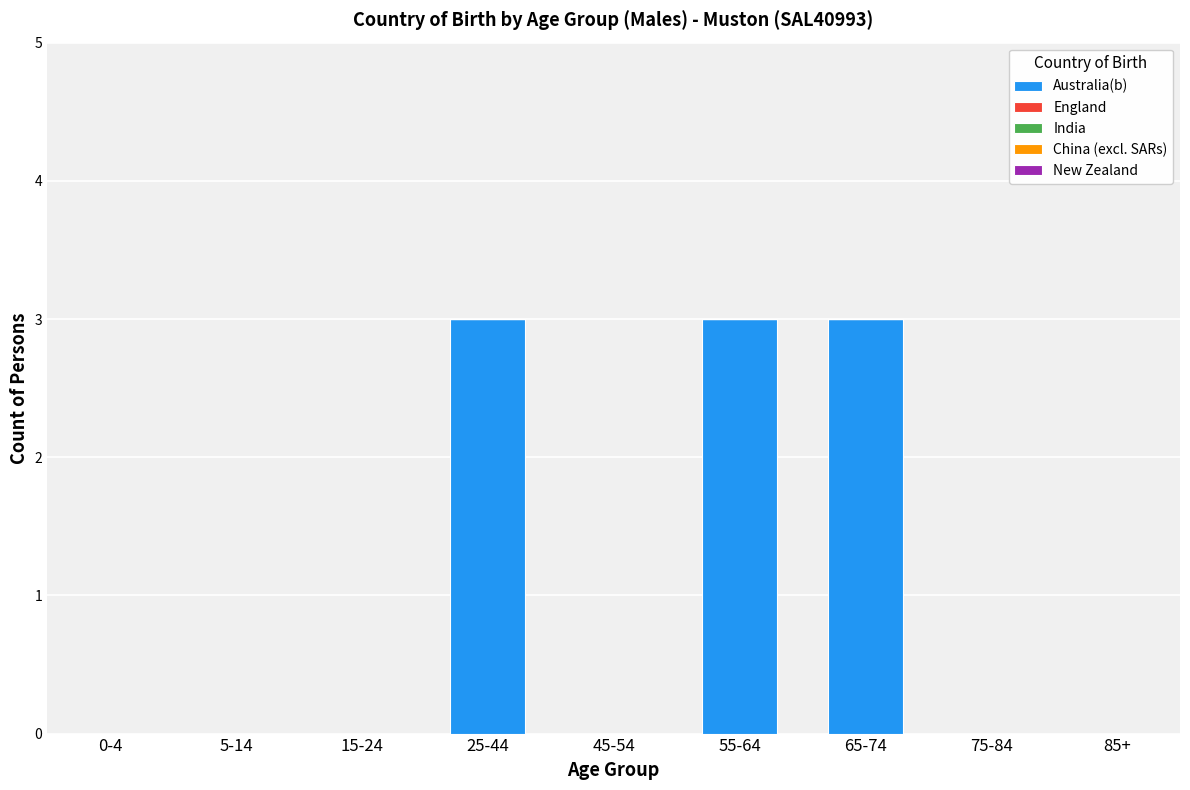

What is the maximum value shown in the chart?

3